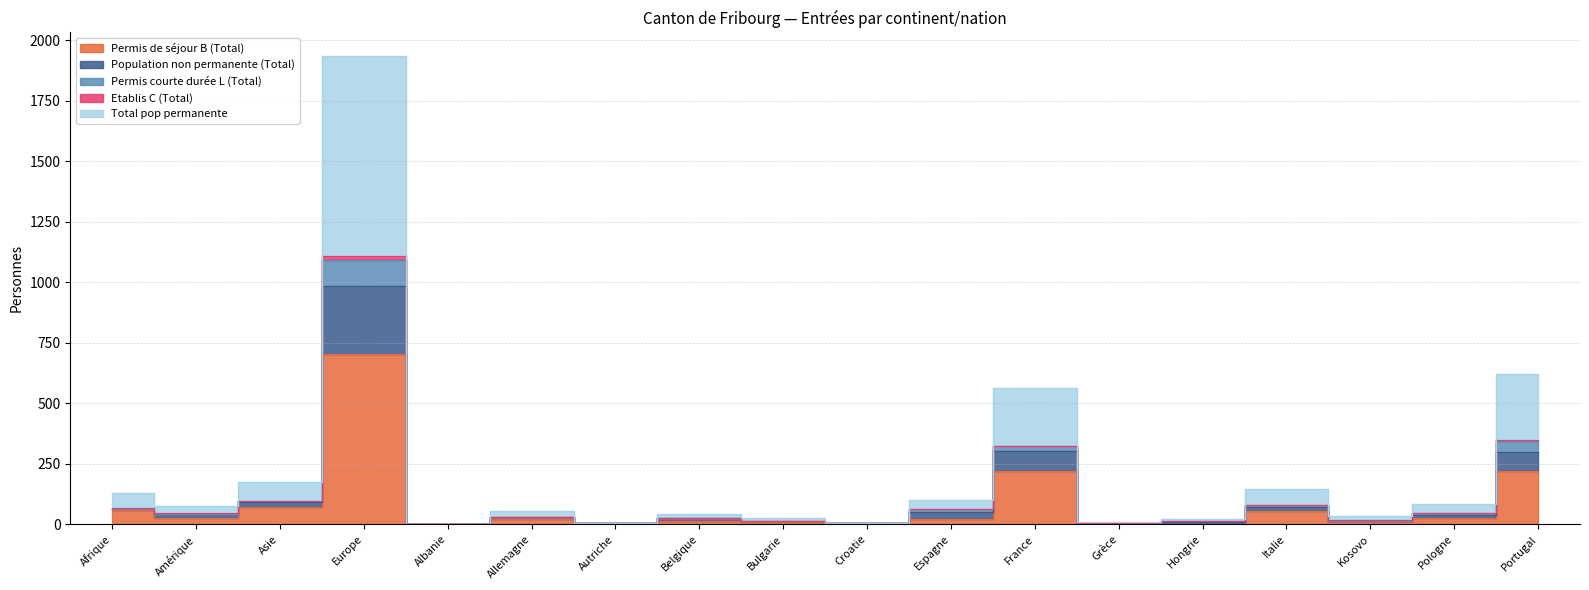

Where does the Permis de séjour B (Total) series first go above 23?

Afrique